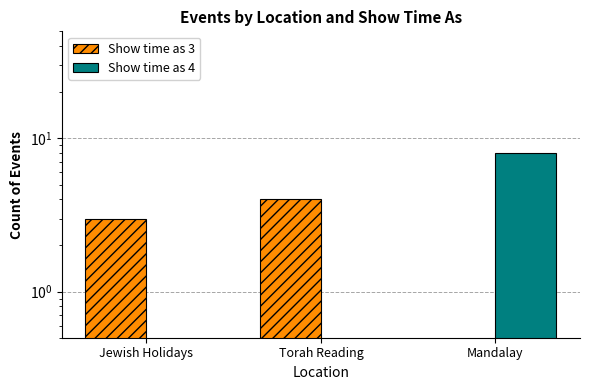

Rank the series by their average value, from lowest to highest.

Show time as 3, Show time as 4